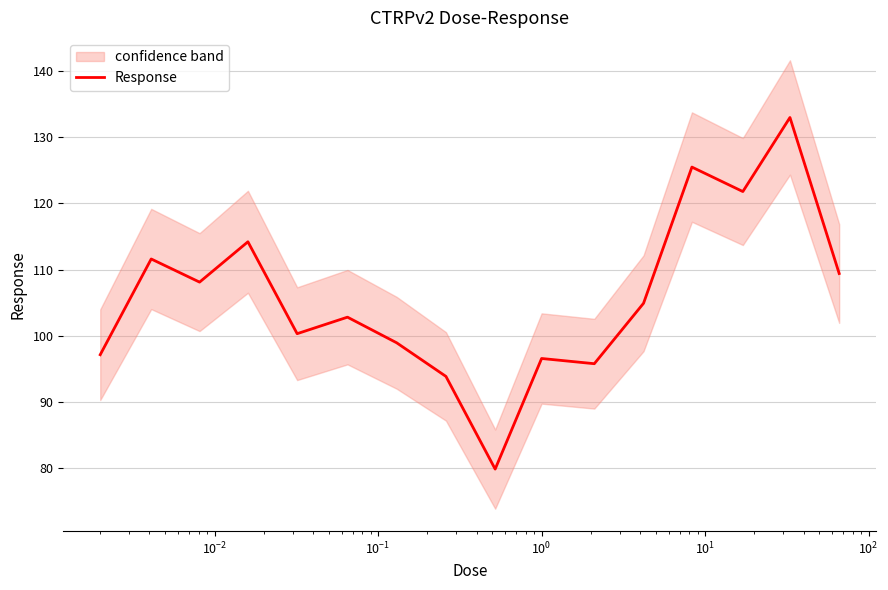

What is the highest value of the Response series?

133.0